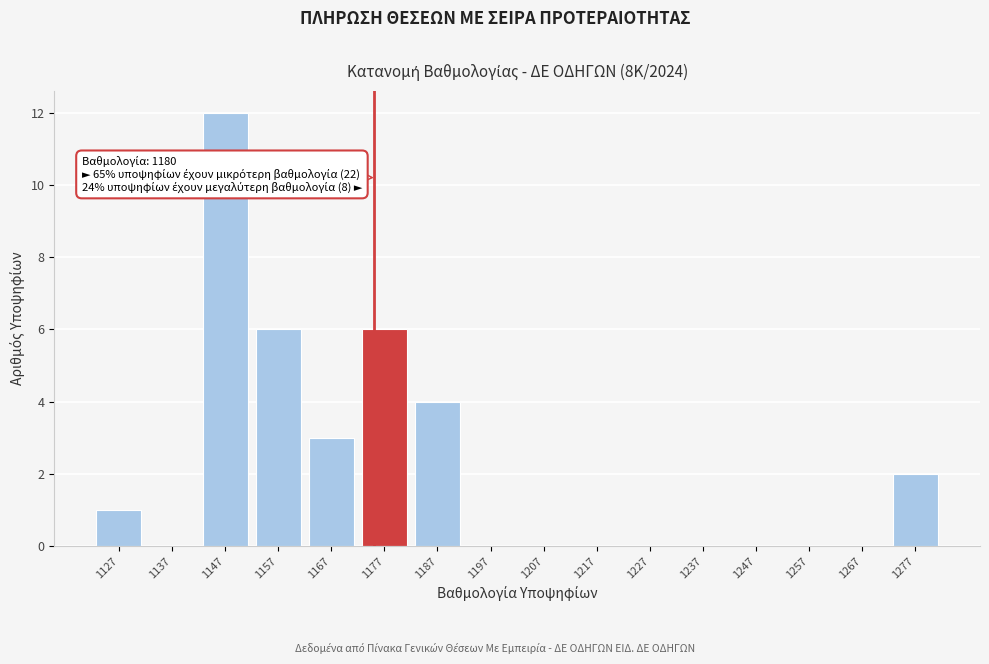

Reading left to right, list all the values displayed in this chart.

1127=1	1137=0	1147=12	1157=6	1167=3	1177=6	1187=4	1197=0	1207=0	1217=0	1227=0	1237=0	1247=0	1257=0	1267=0	1277=2